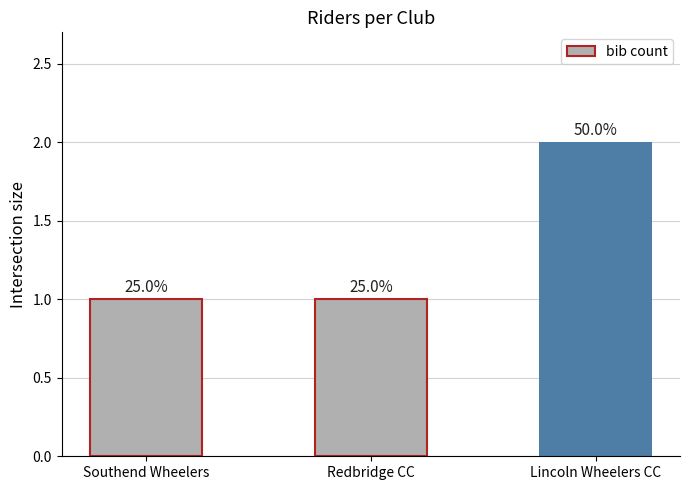

What is the greatest value displayed?

2